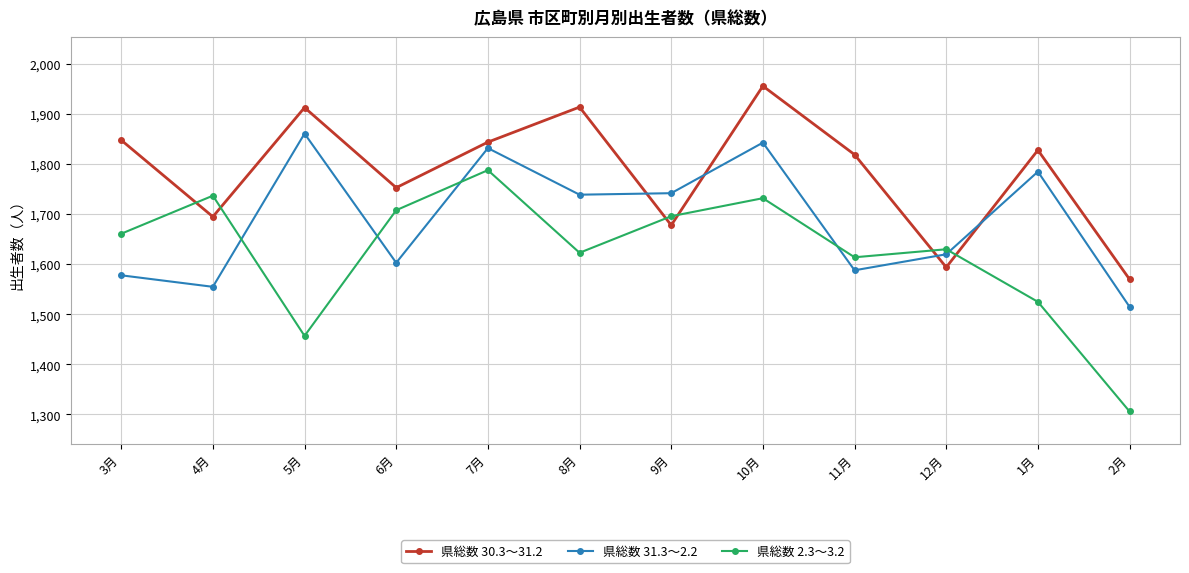

At which category does 県総数 30.3～31.2 reach its first local valley?

4月